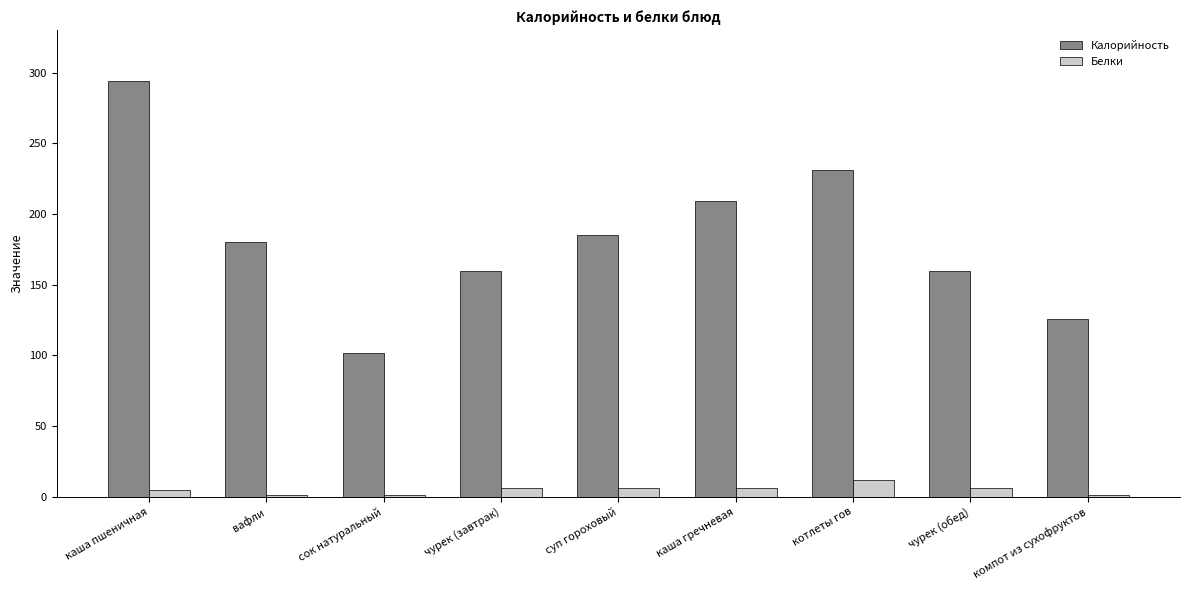

List the series in order of their overall mean, lowest first.

Белки, Калорийность